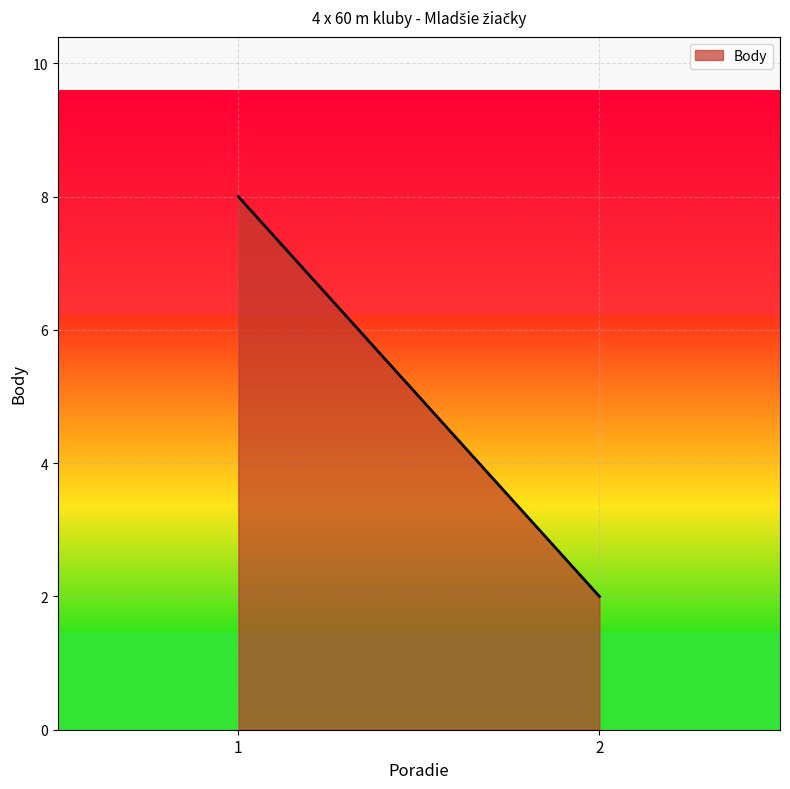

The chart shows a value of 2 at 2. True or false?

True